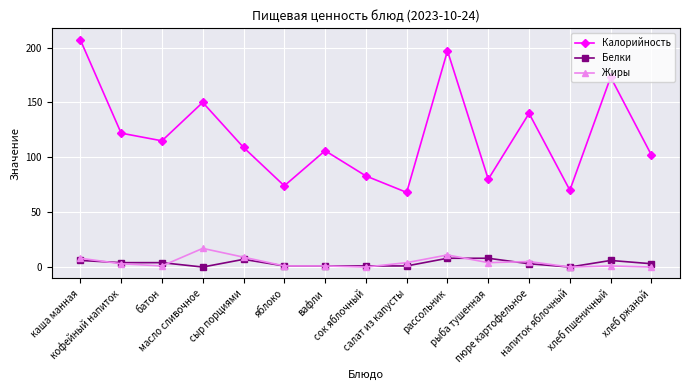

What is the sum of the Белки values at батон and пюре картофельное?

7